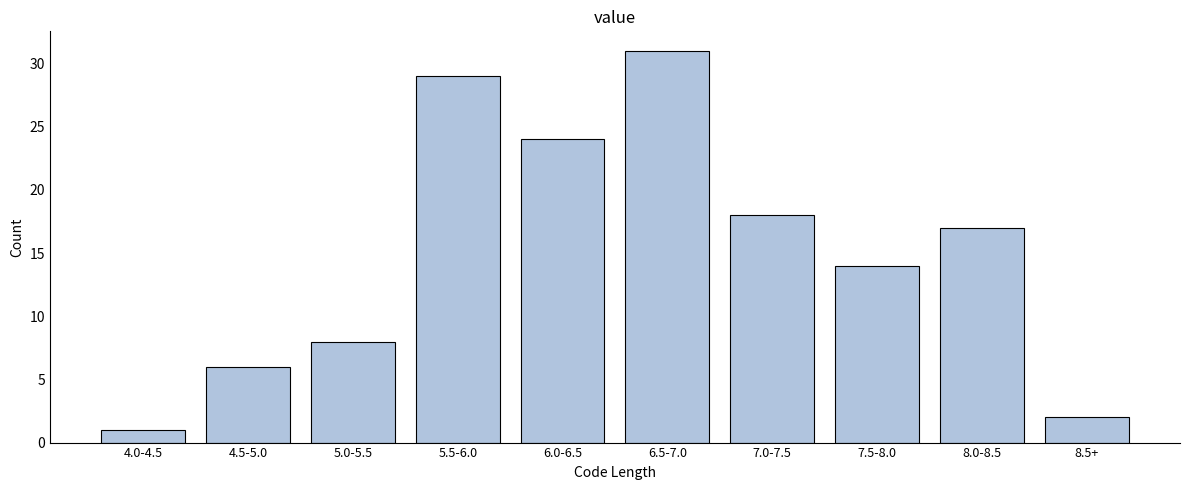

Reading left to right, what are all the values shown in this chart?

1	6	8	29	24	31	18	14	17	2